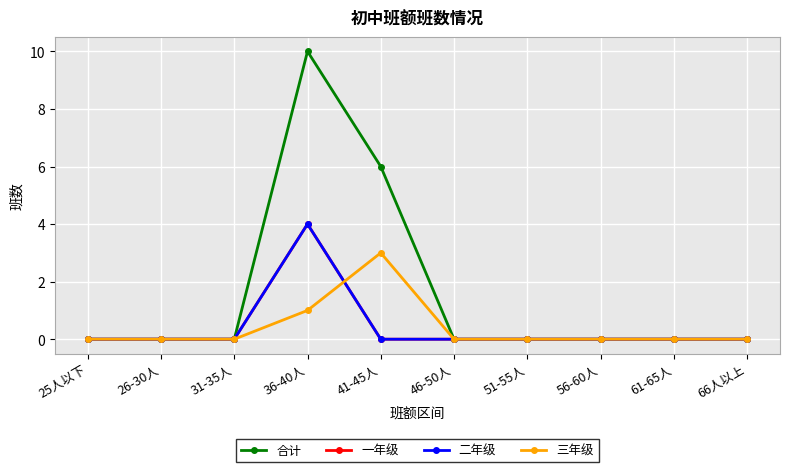

True or false: 一年级 has a value of 1 at 51-55人.

False